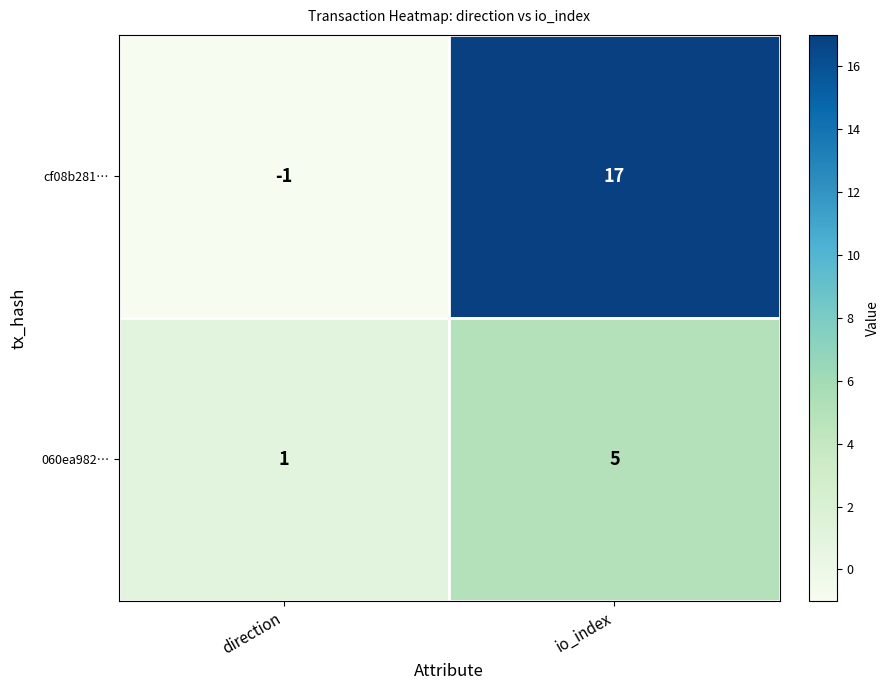

Reading left to right, transcribe all the data shown in this chart.

cf08b281…: -1	17
060ea982…: 1	5